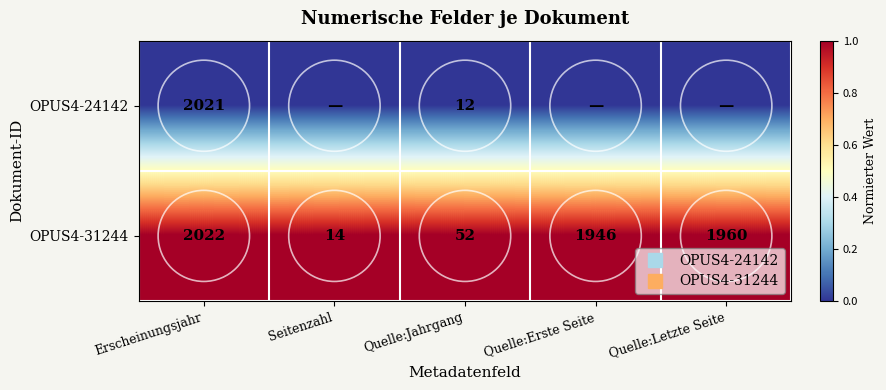

The value of OPUS4-24142 at Quelle:Erste Seite is 0. True or false?

True